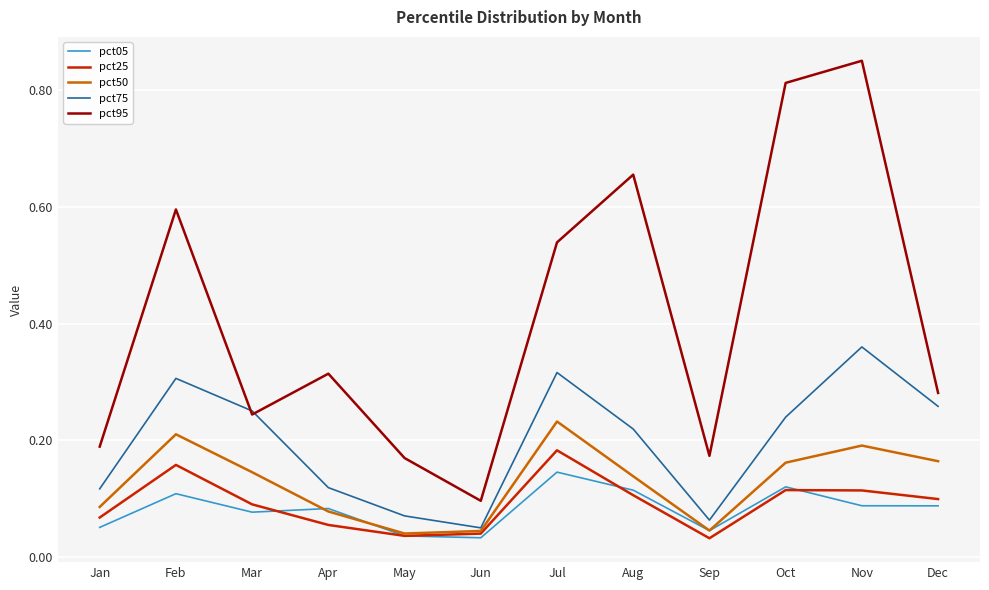

Is this an area chart (filled region under the line)?

No